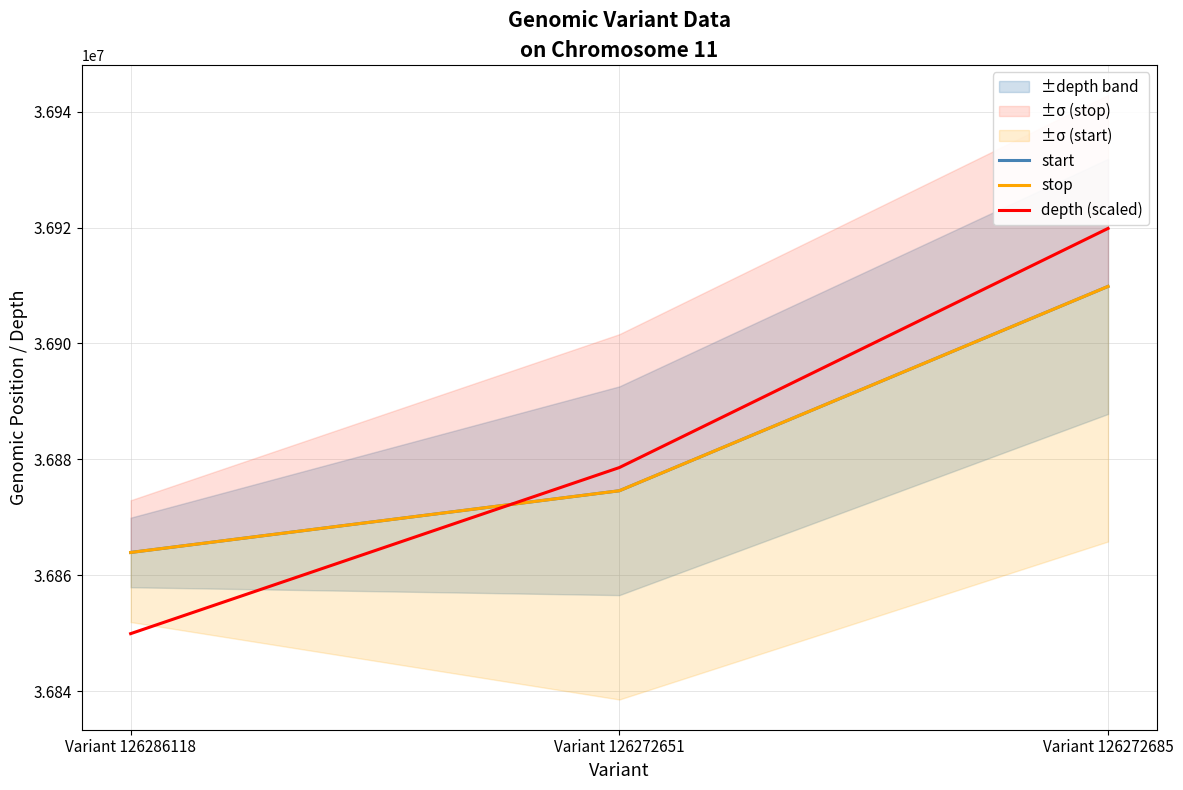

What are all the series names shown in the legend?

start, stop, depth (scaled)